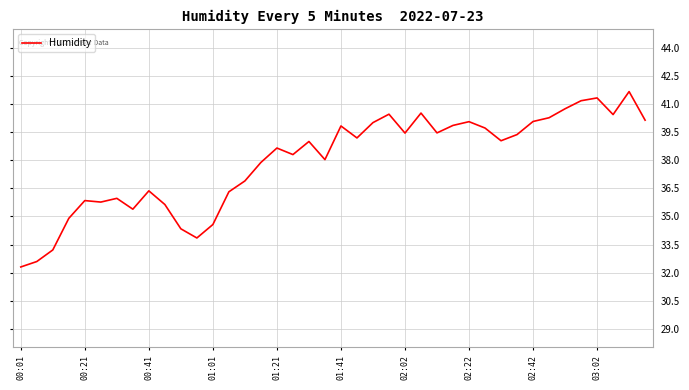

What is the maximum value shown in the chart?

41.7